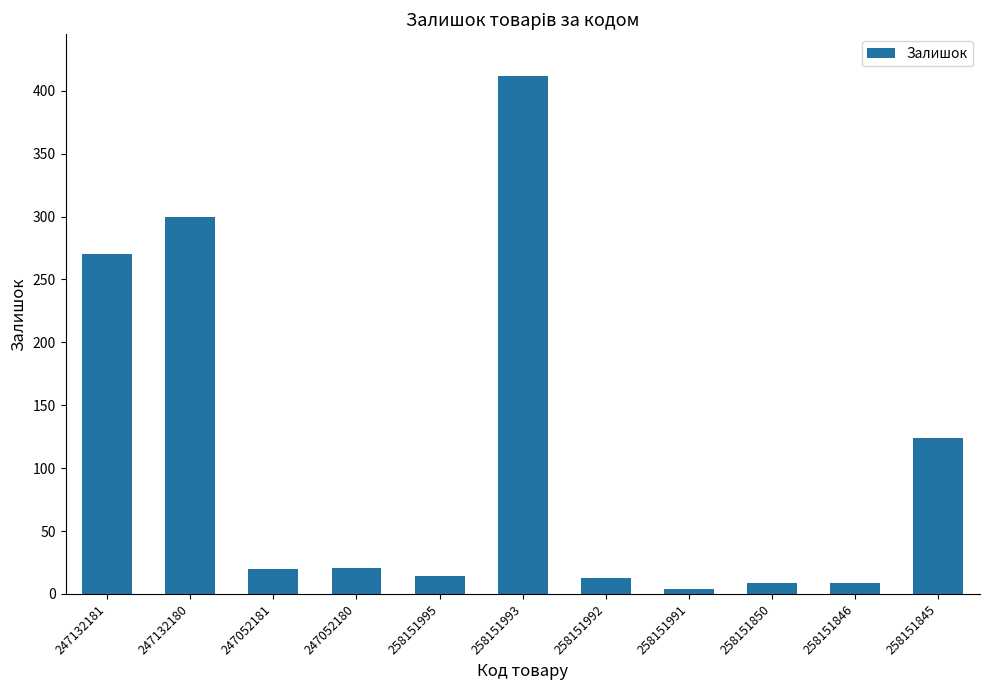

What is the value of the 6th bar from the left?

412